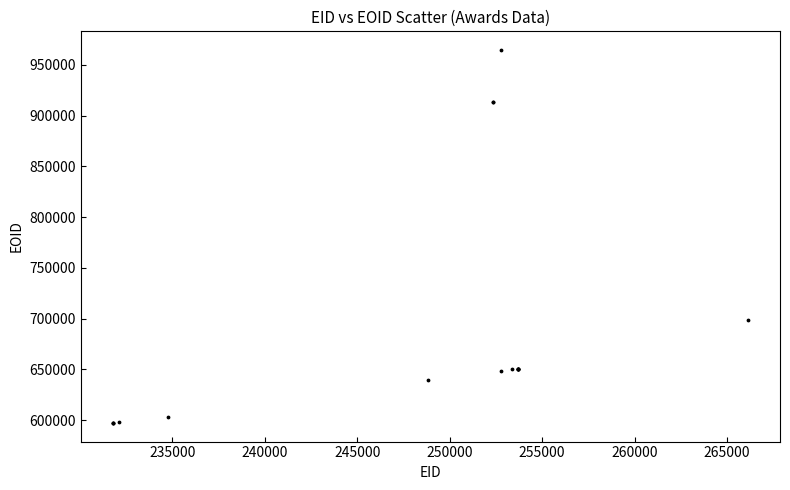

What Y value in the scatter plot is closest to 780986?

698546